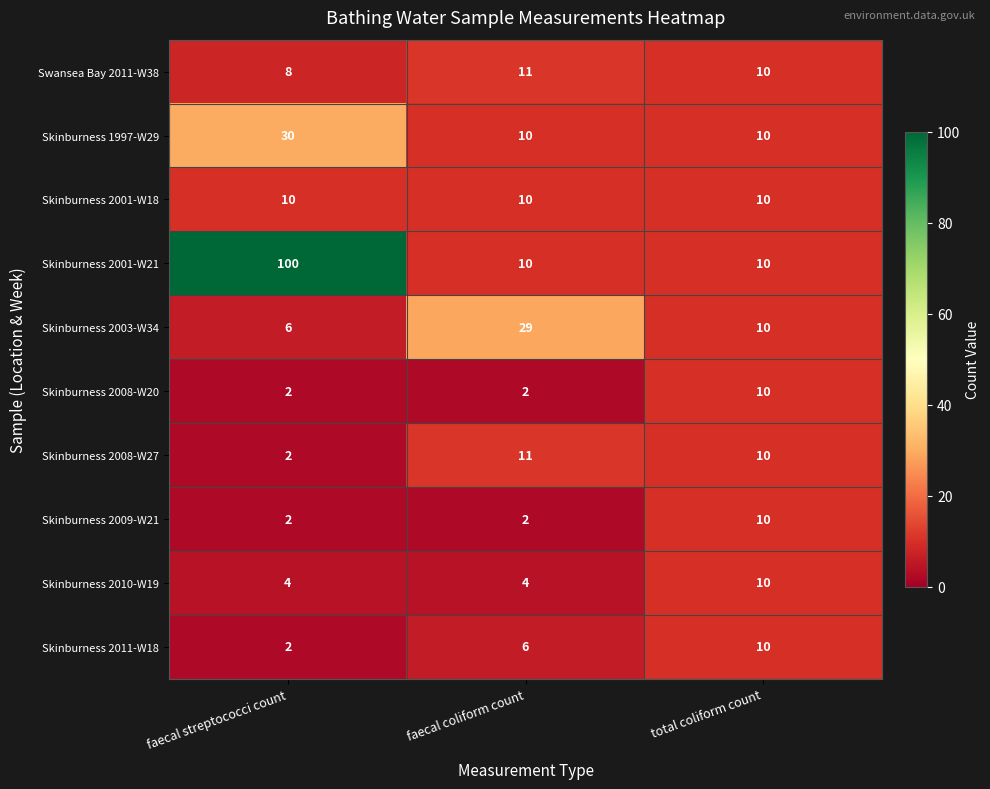

Where is Skinburness 2008-W27 nearest to the value 6?

faecal streptococci count